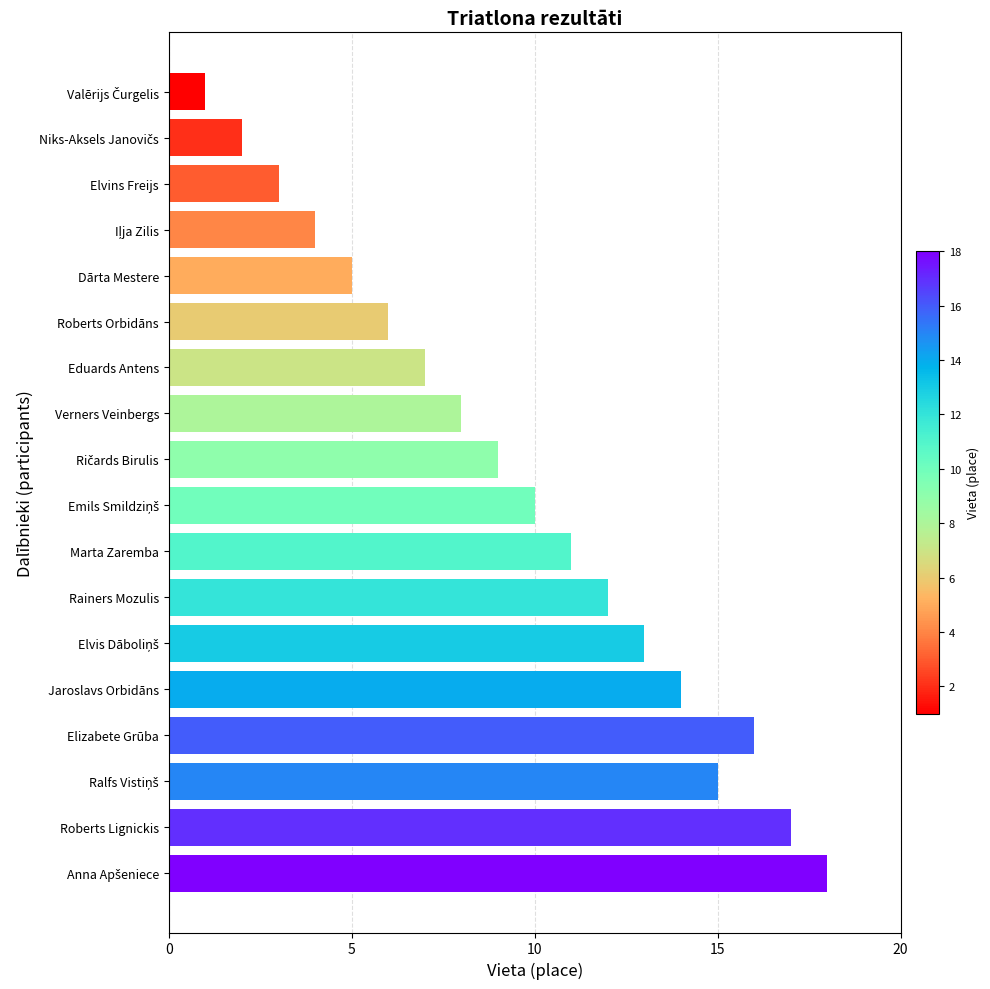

True or false: the data shows 29 at Roberts Lignickis.

False